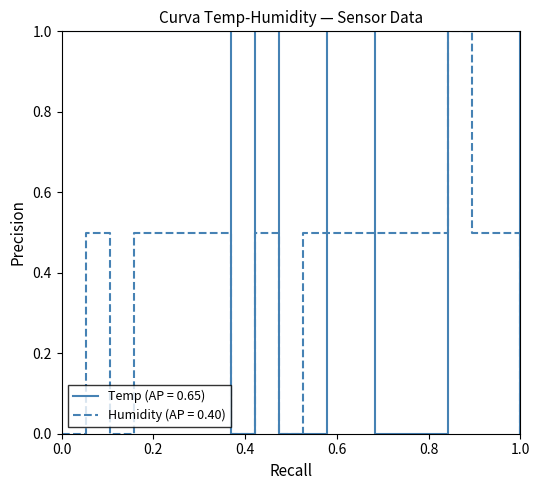

Which series has the largest total across all categories?

Temp (AP = 0.65)